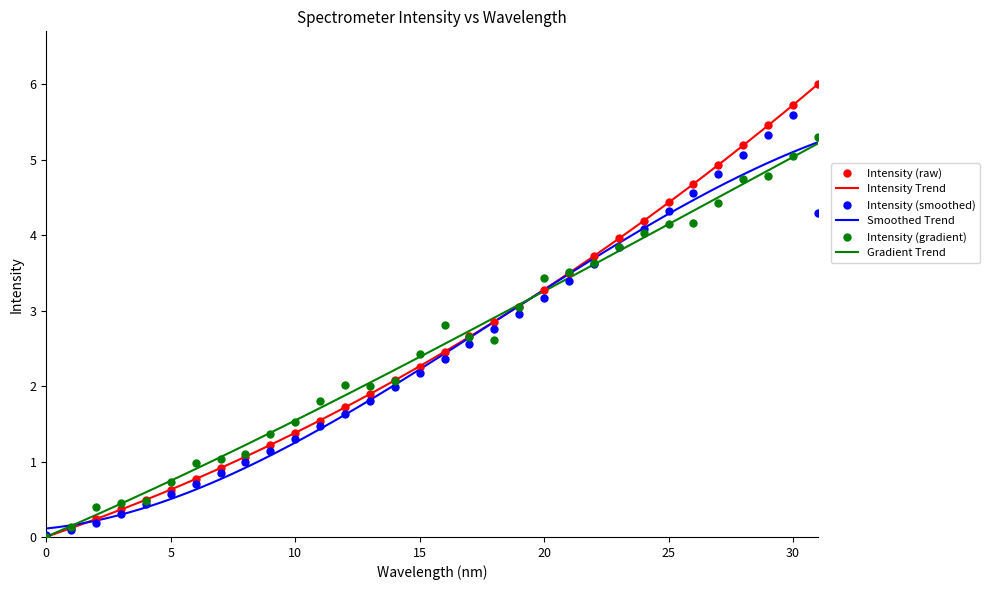

What is the value of the 18th point from the left?

2.7